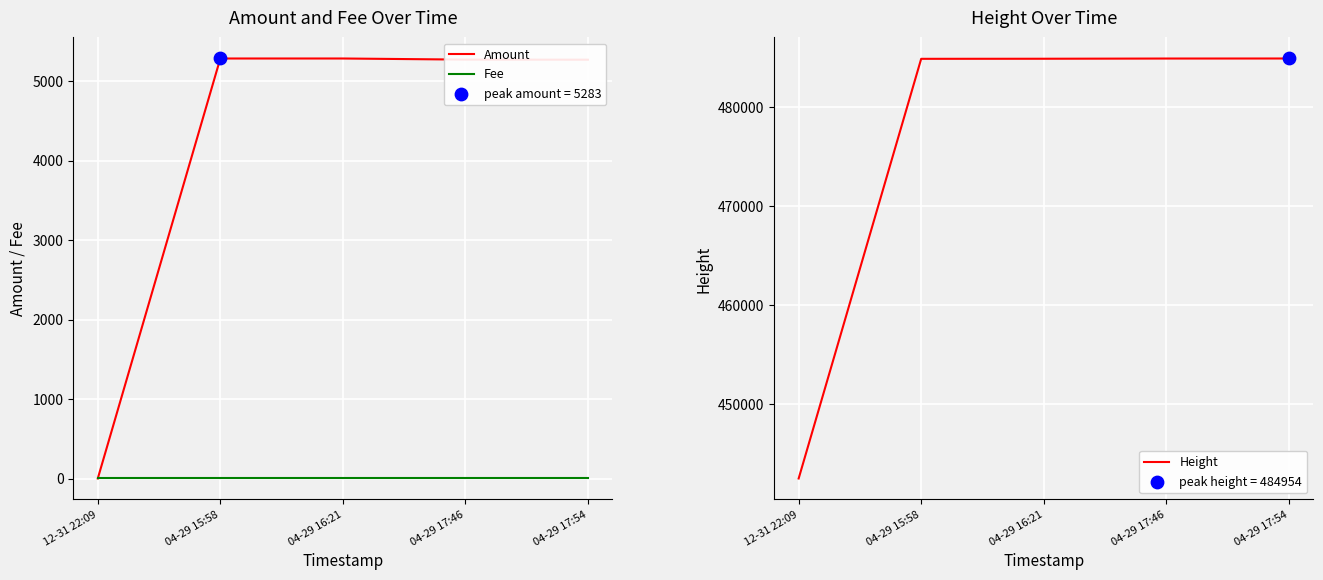

Which series has the largest Y range (max minus min)?

Height